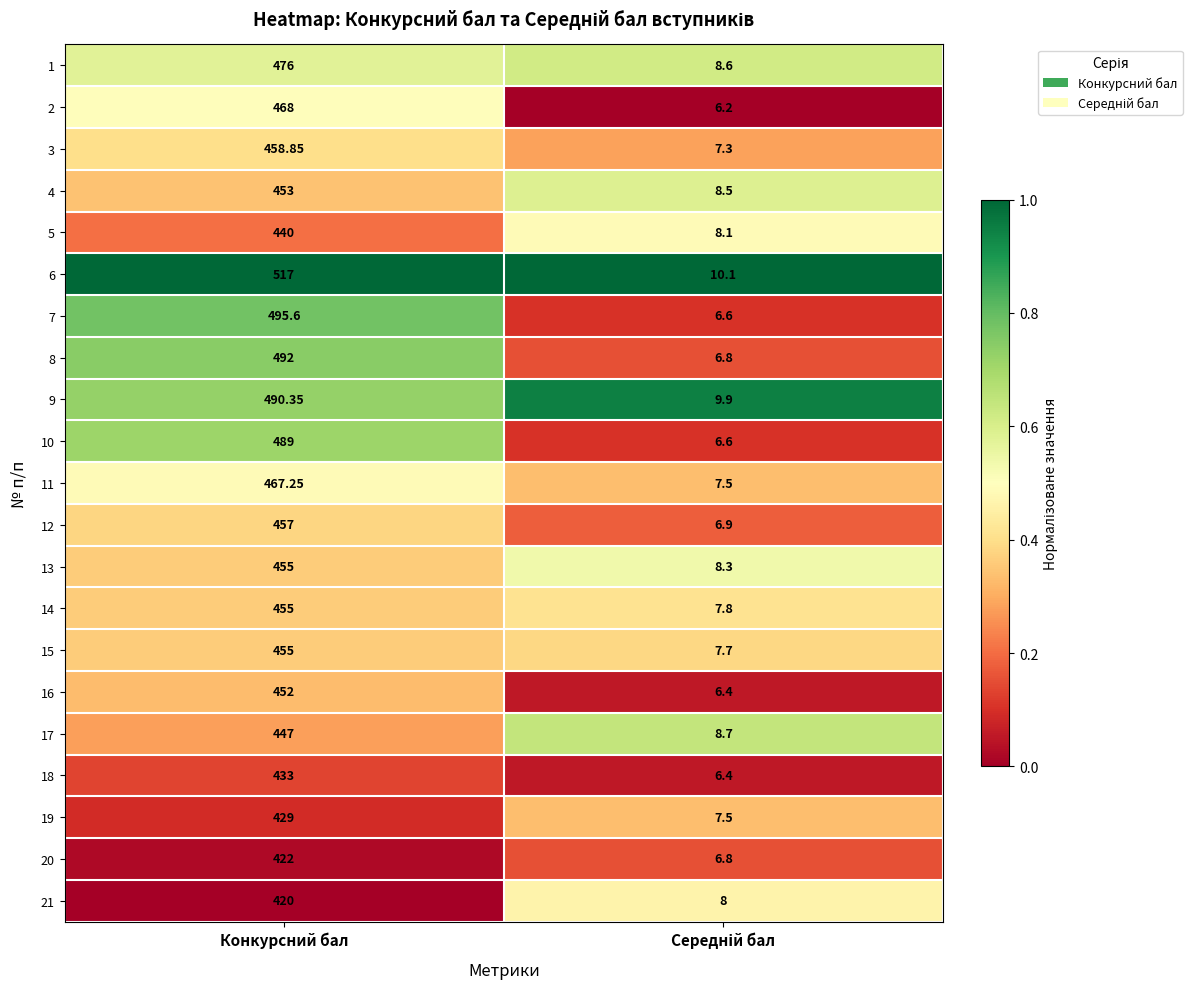

Which category has the highest value in the 21 series?

Конкурсний бал